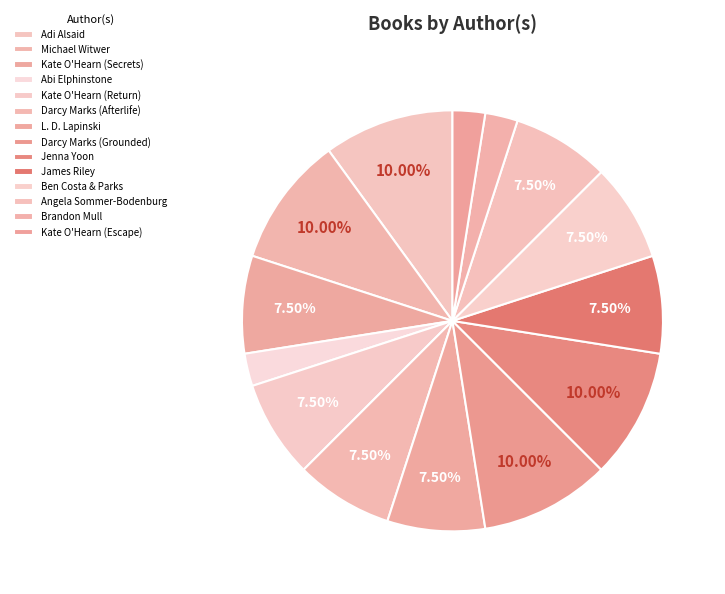

What is the total percentage of Kate O'Hearn (Escape) and Adi Alsaid?

12.5%